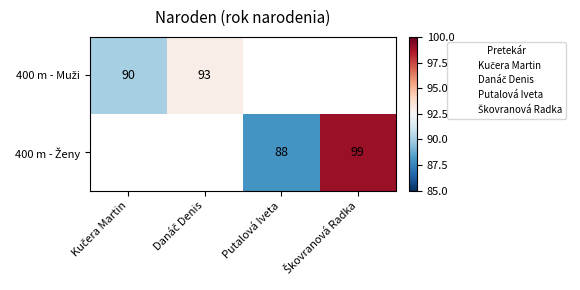

List the labels in order of 400 m - Ženy value, largest first.

Škovranová Radka, Kučera Martin, Danáč Denis, Putalová Iveta